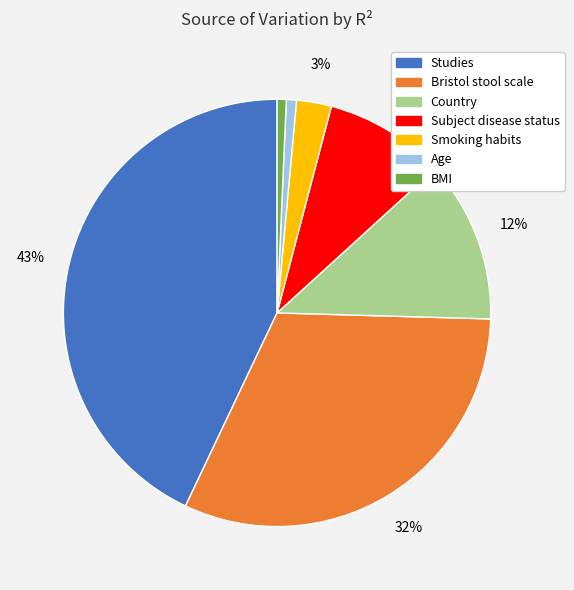

To the nearest percent, what portion does Smoking habits represent?

3%